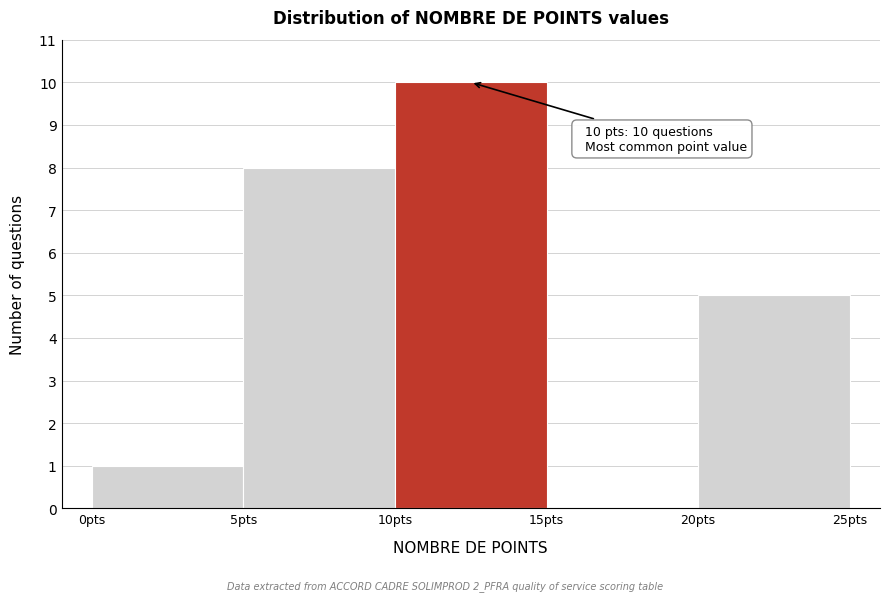

Which range on the x-axis has the tallest bar?

10 to 15